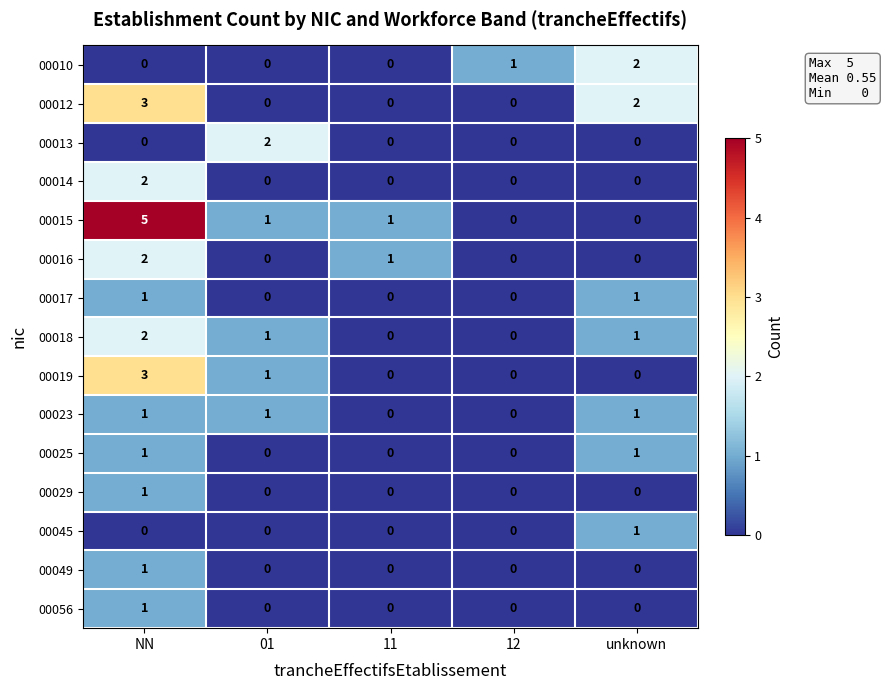

The 00018 series shows 0 at 11. True or false?

True